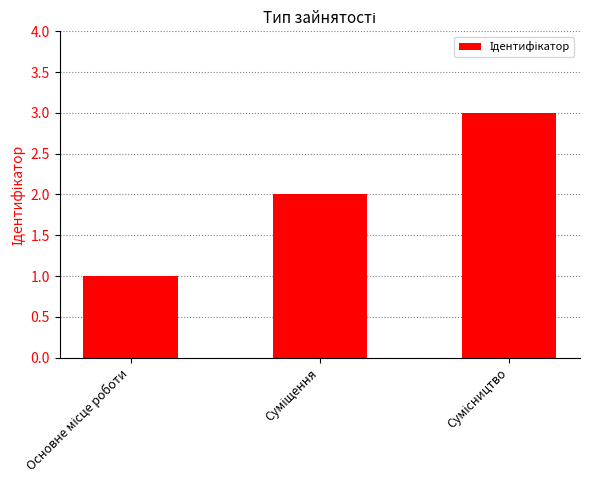

What is the greatest value displayed?

3